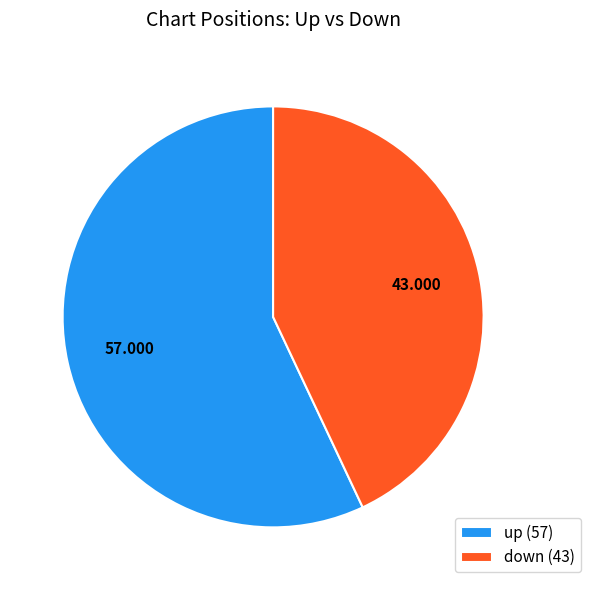

Is down (43) the majority of the pie?

No